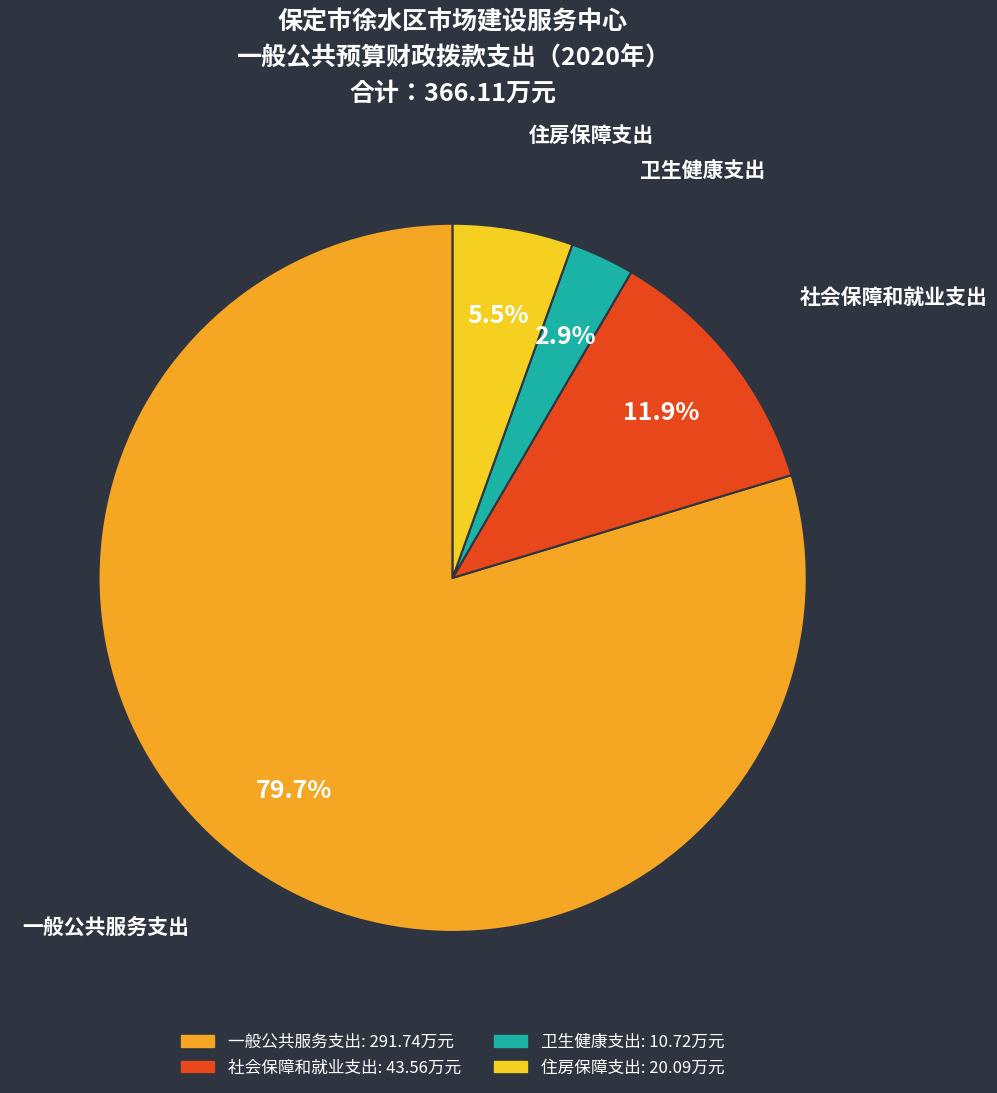

Rank the categories by value from highest to lowest.

一般公共服务支出, 社会保障和就业支出, 住房保障支出, 卫生健康支出